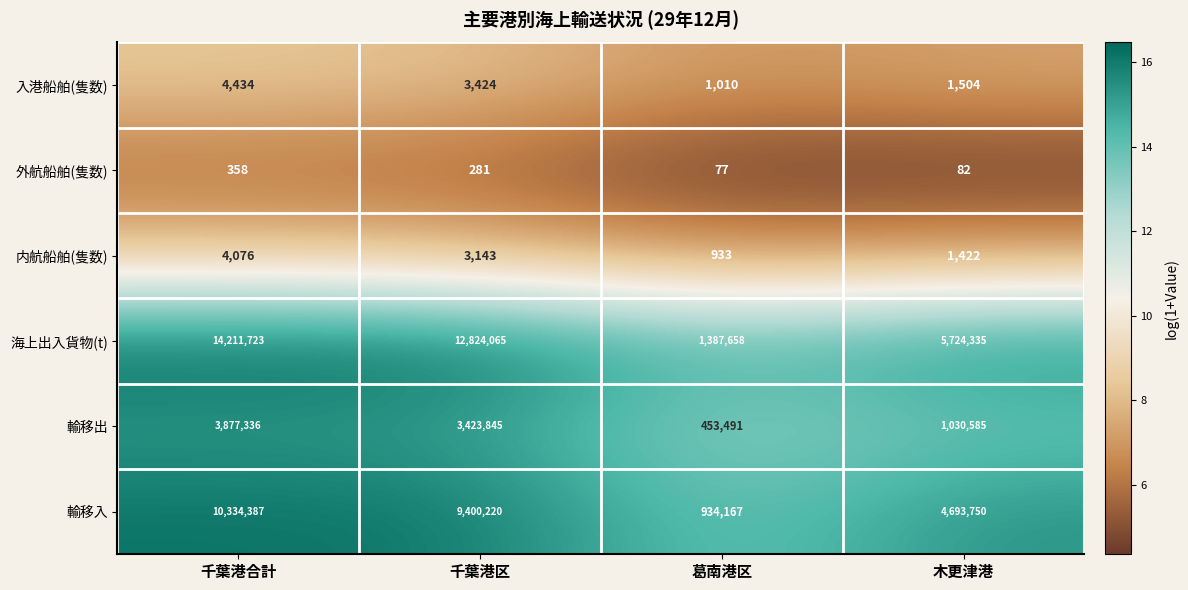

Reading left to right, transcribe all the data shown in this chart.

入港船舶(隻数): 4434	3424	1010	1504
外航船舶(隻数): 358	281	77	82
内航船舶(隻数): 4076	3143	933	1422
海上出入貨物(t): 14211723	12824065	1387658	5724335
輸移出: 3877336	3423845	453491	1030585
輸移入: 10334387	9400220	934167	4693750